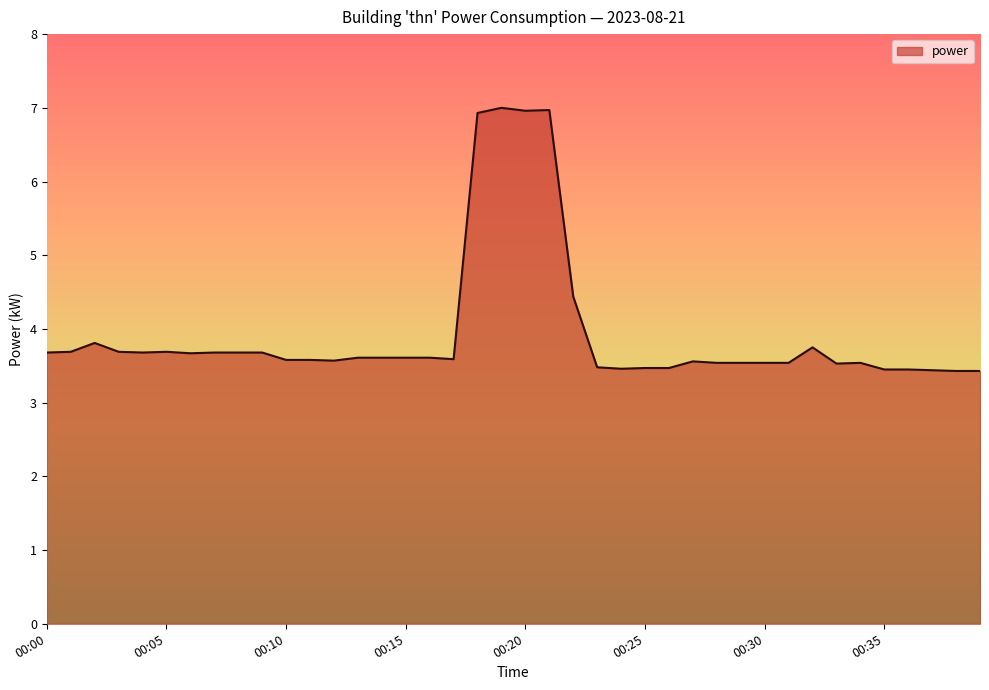

What is the smallest value displayed?

3.4